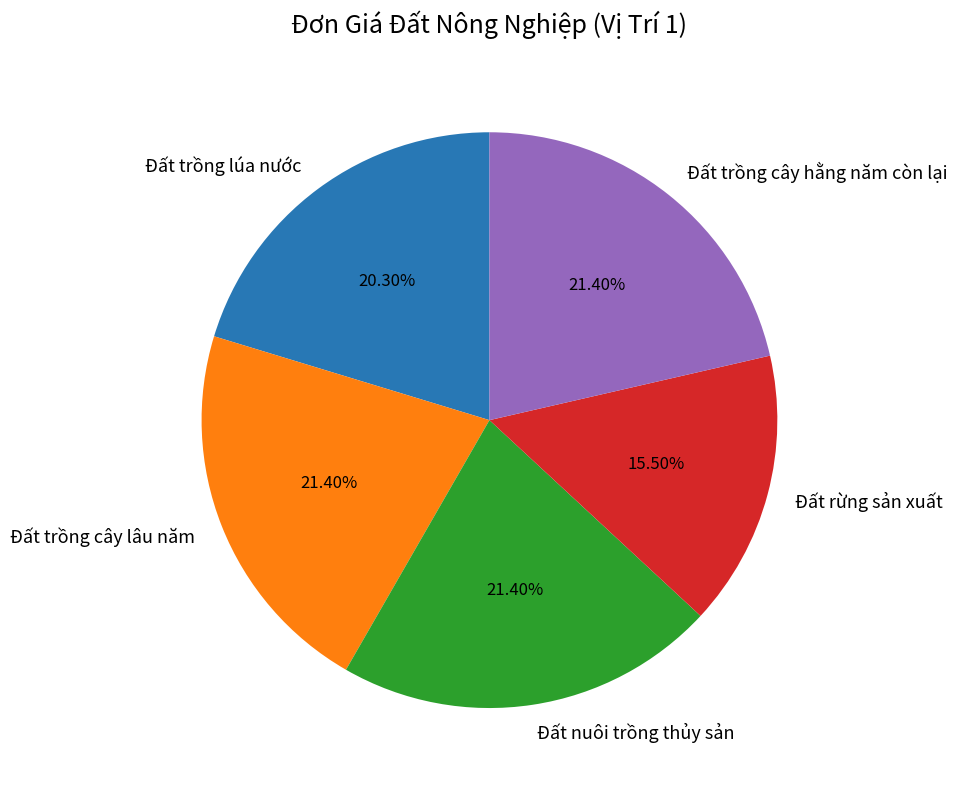

What is the ratio of the value at Đất nuôi trồng thủy sản to the value at Đất trồng cây hằng năm còn lại?

1.0